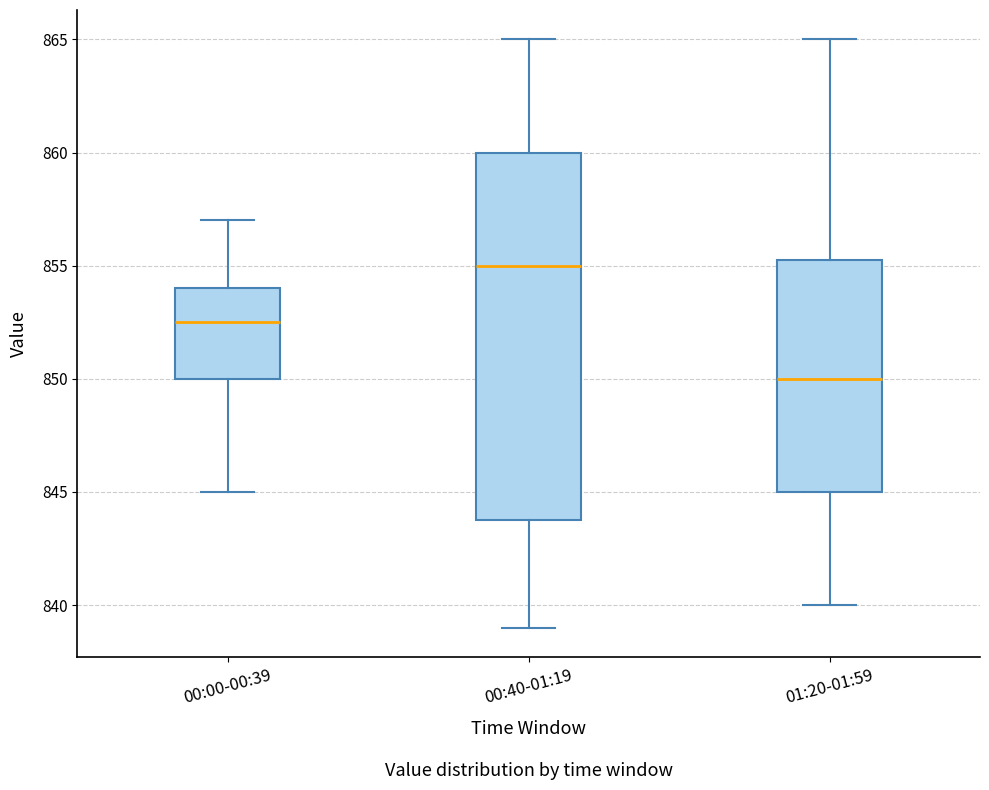

Reading left to right, transcribe this box plot: for each box, give where its median line is, the range the box spans, and where its two whiskers end, as read against the y-axis. The values are not printed on the chart, so give them approximately, as read against the axis.

00:00-00:39: median 852.5, box 850.0 to 854.0, whiskers 845.0 to 857.0
00:40-01:19: median 855.0, box 844.0 to 860.0, whiskers 839.0 to 865.0
01:20-01:59: median 850.0, box 845.0 to 855.5, whiskers 840.0 to 865.0